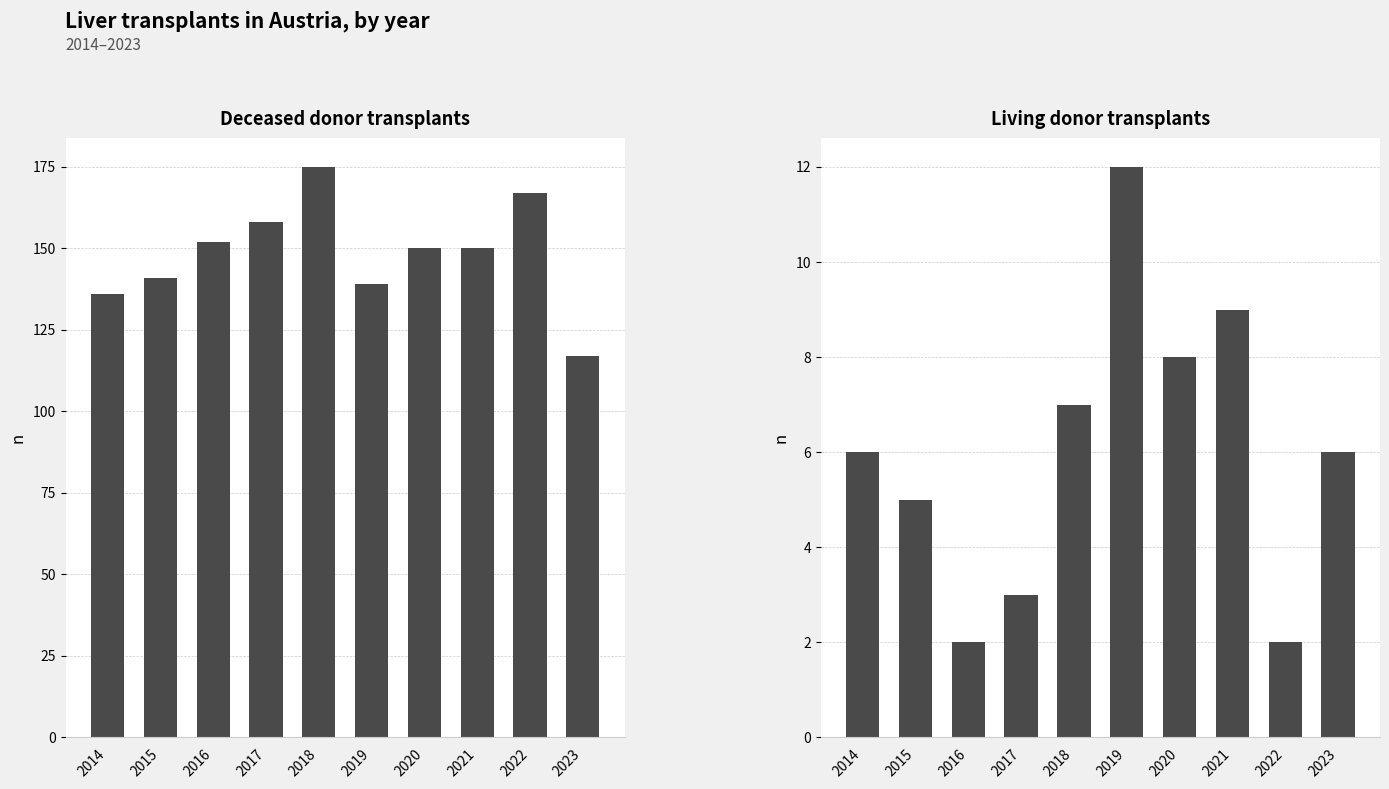

Is it true that Living donor equals 1 at 2017?

False